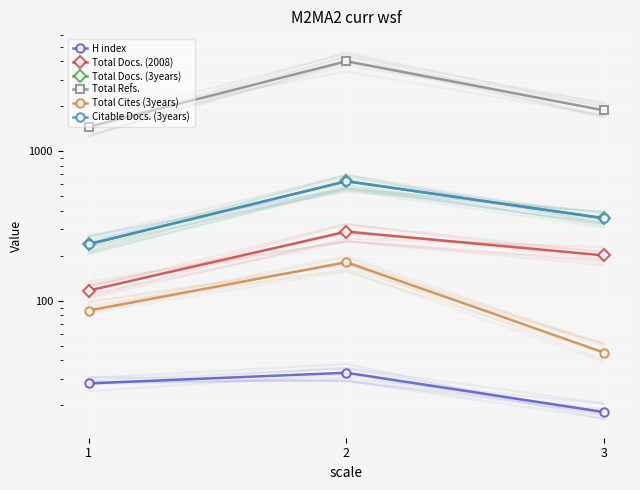

Which category has the highest value across all series?

2